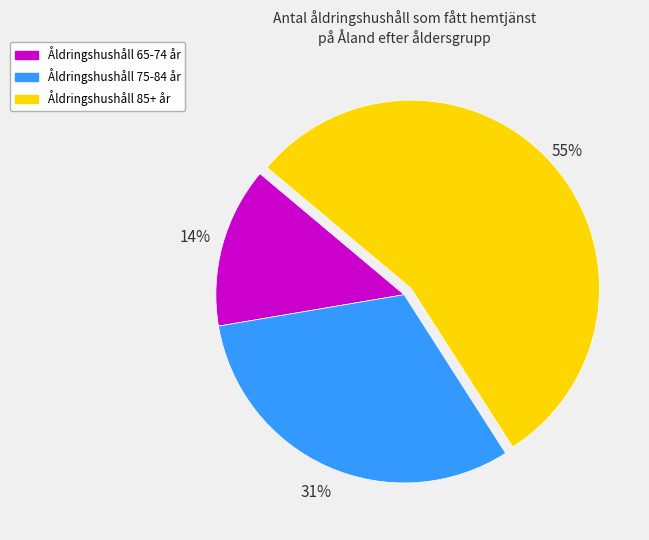

To the nearest percent, what is the difference between the largest and smallest slice percentages?

41%